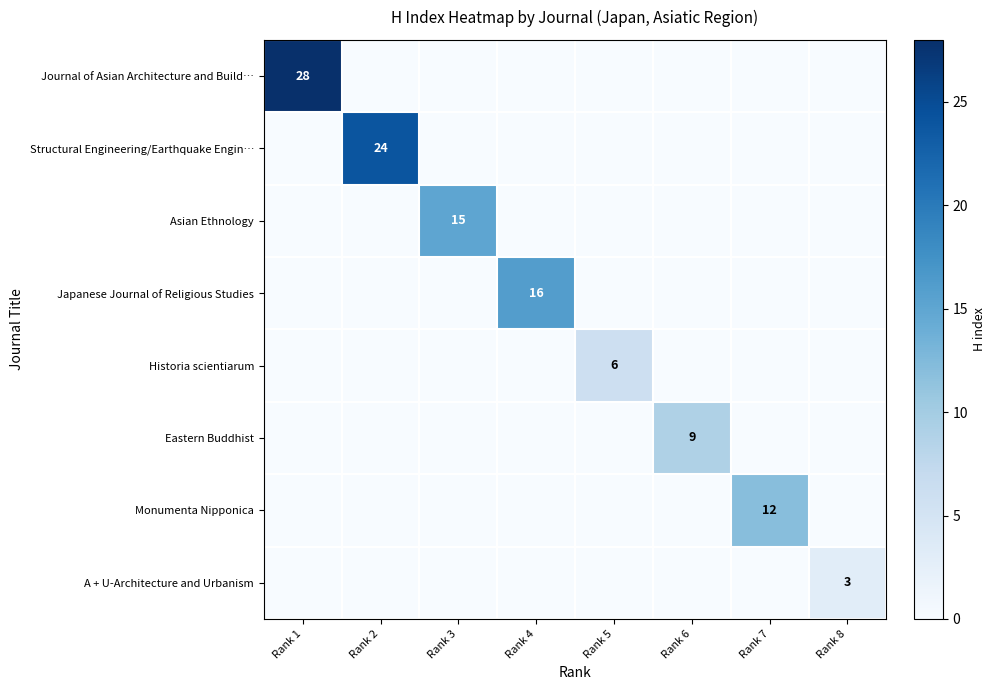

True or false: Asian Ethnology has a value of 15 at Rank 3.

True